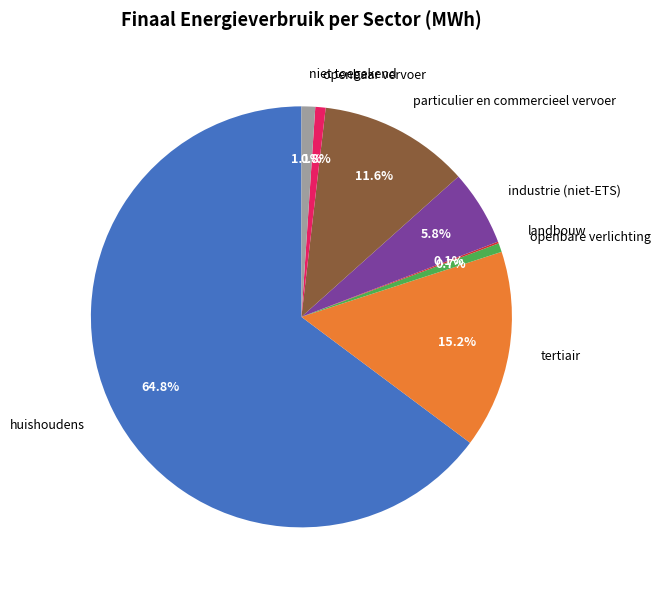

Which category has the biggest portion of the pie?

huishoudens